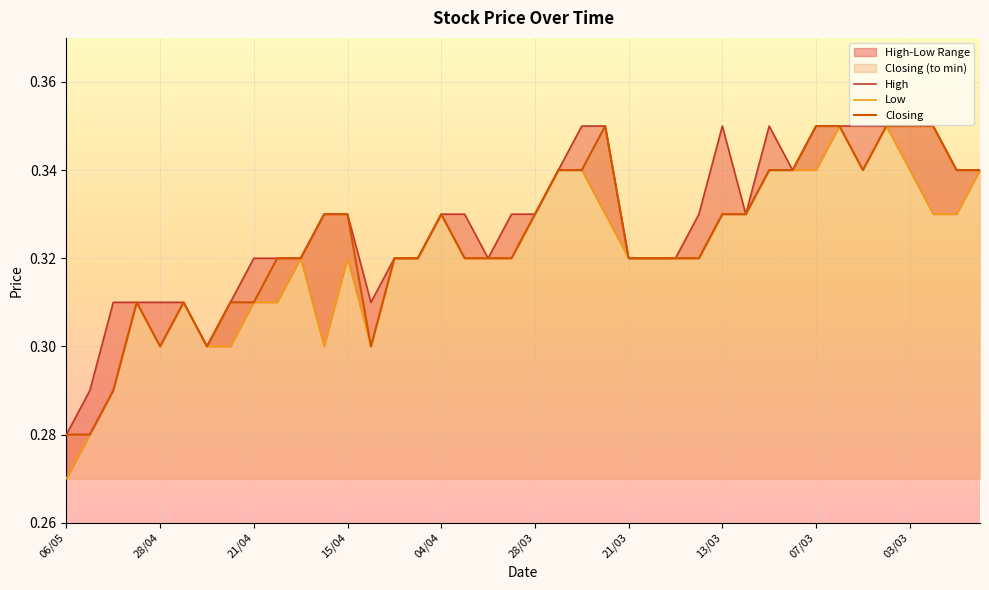

The Low series shows 0.4 at 28/04. True or false?

False